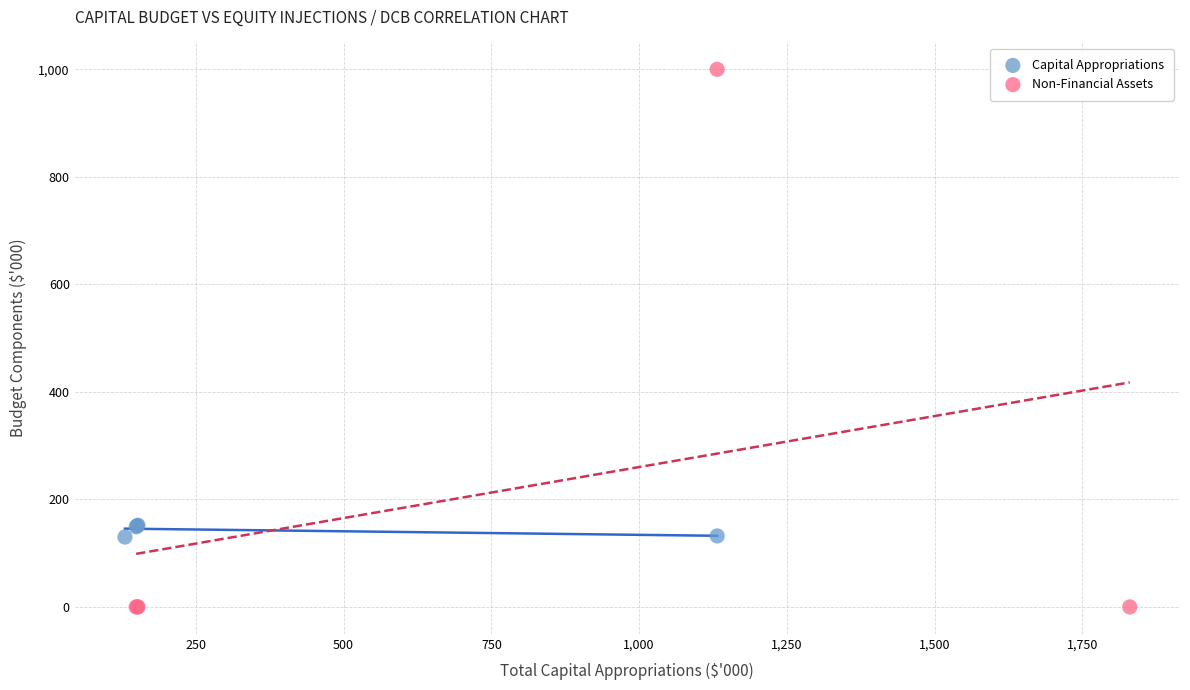

What are all the series names shown in the legend?

Capital Appropriations, Non-Financial Assets